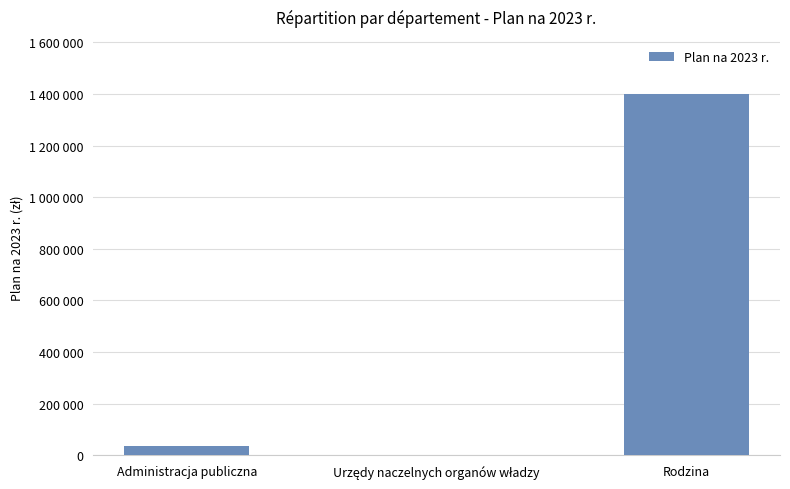

Rank the categories by value from highest to lowest.

Rodzina, Administracja publiczna, Urzędy naczelnych organów władzy